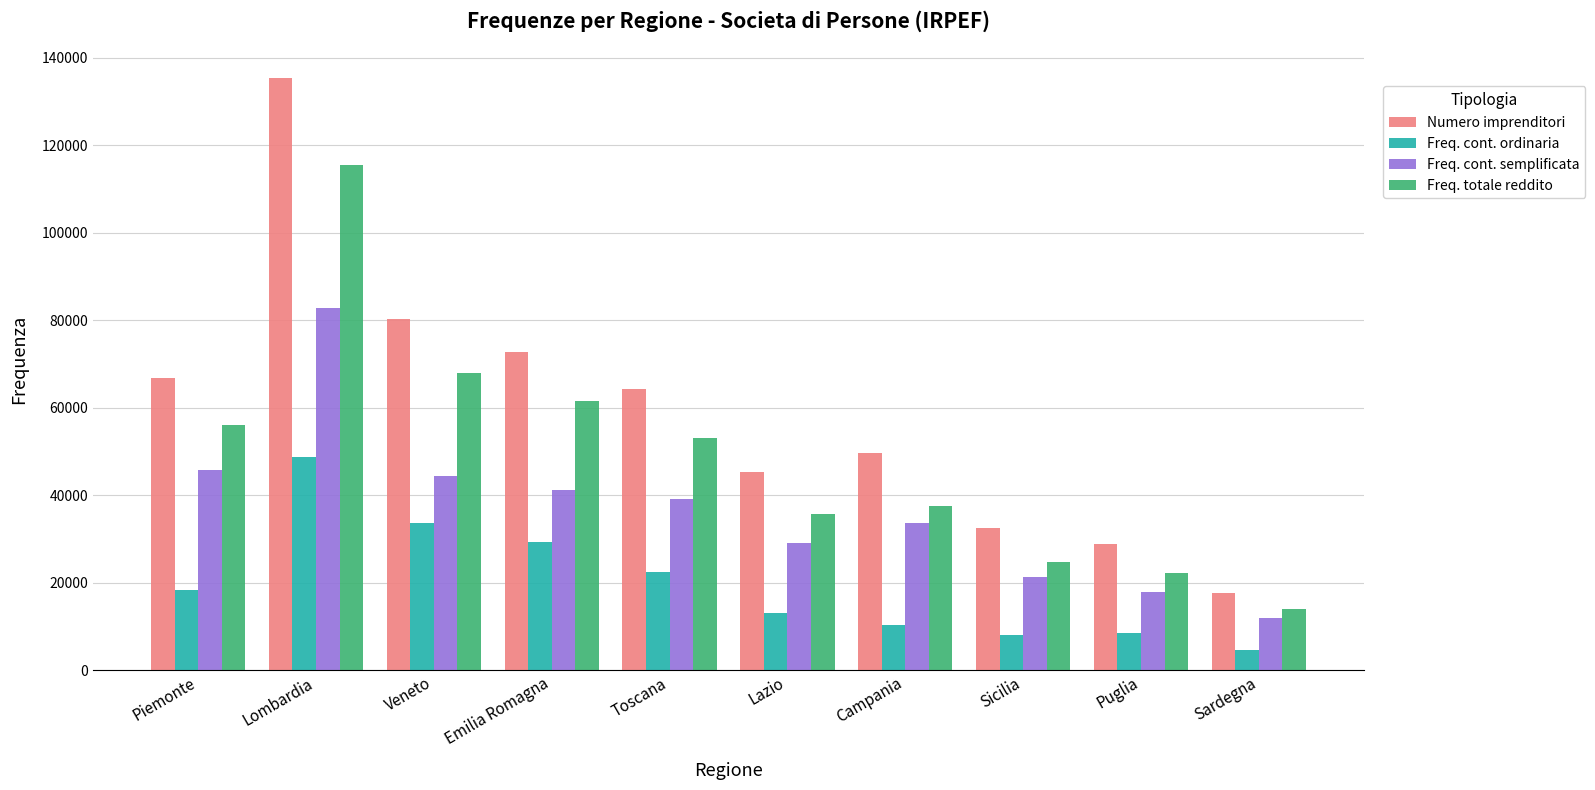

Rank the series at Toscana from highest to lowest value.

Numero imprenditori, Freq. totale reddito, Freq. cont. semplificata, Freq. cont. ordinaria